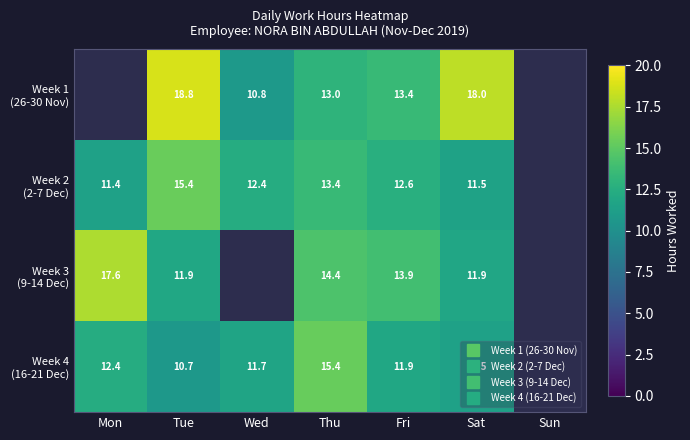

Rank the categories by Week 2 (2-7 Dec) value from lowest to highest.

Mon, Sat, Wed, Fri, Thu, Tue, Sun